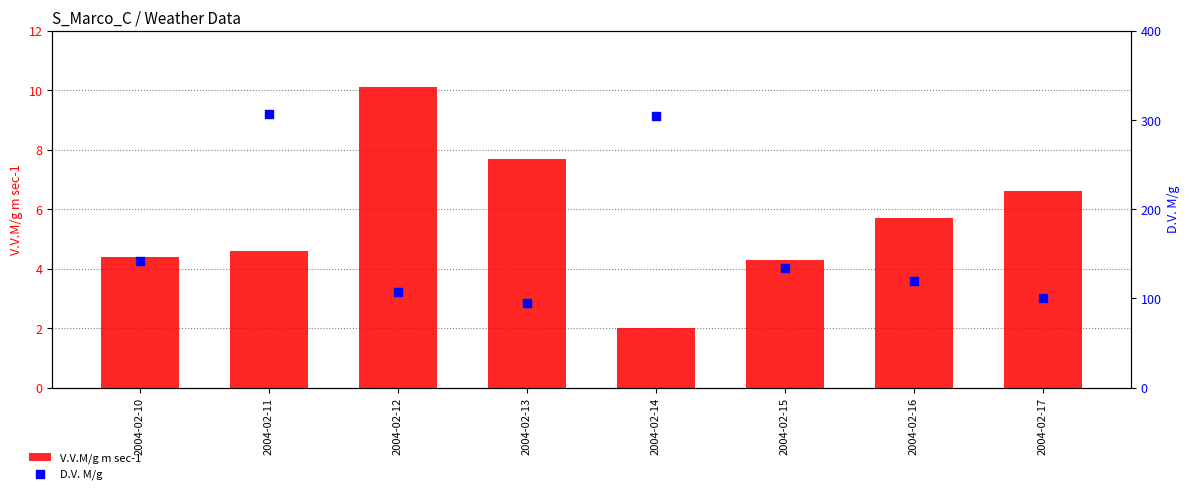

What is the total value across all series at 2004-02-12?

117.1